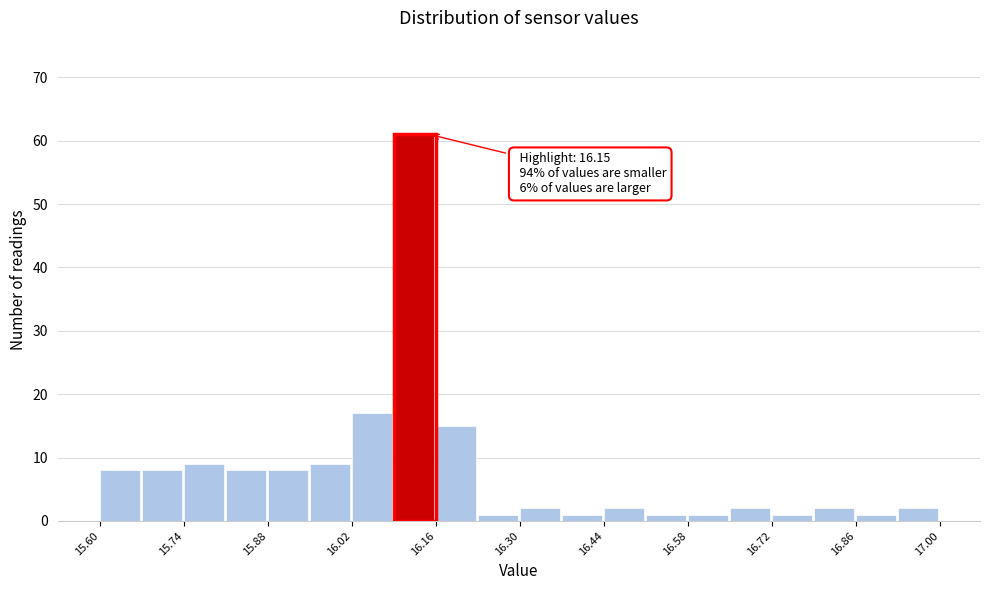

Around what value on the x-axis is the tallest bar? Give the approximate position of its centre, as read against the axis.

16.12